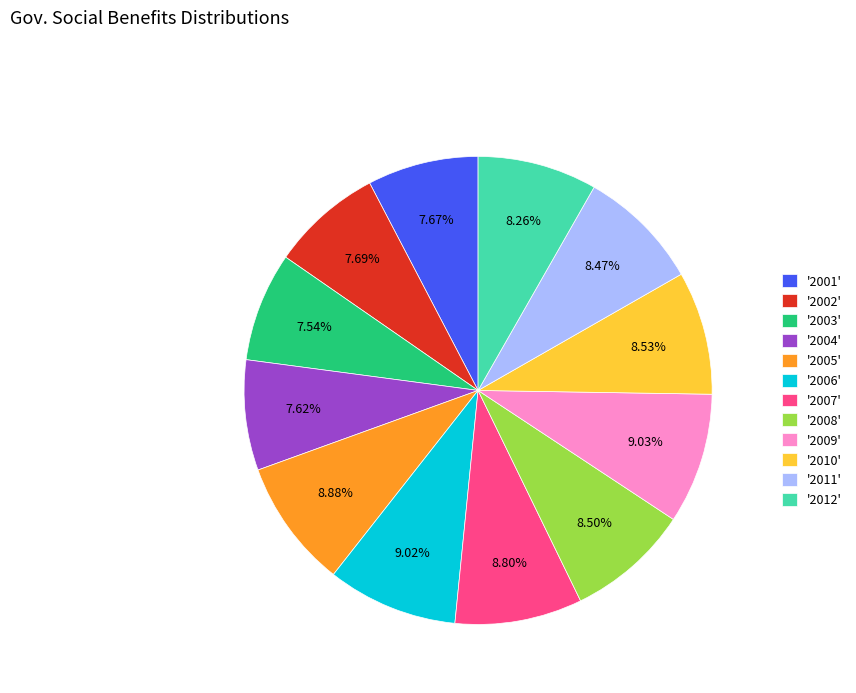

Do '2011' and '2005' together represent more than half of the pie?

No